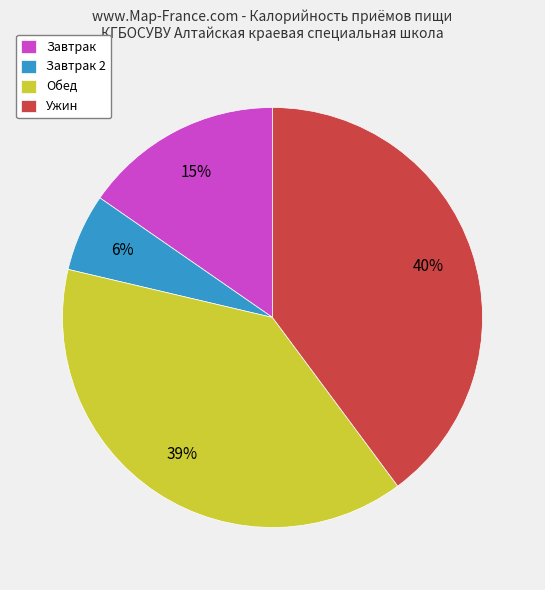

Rank the categories by value from lowest to highest.

Завтрак 2, Завтрак, Обед, Ужин